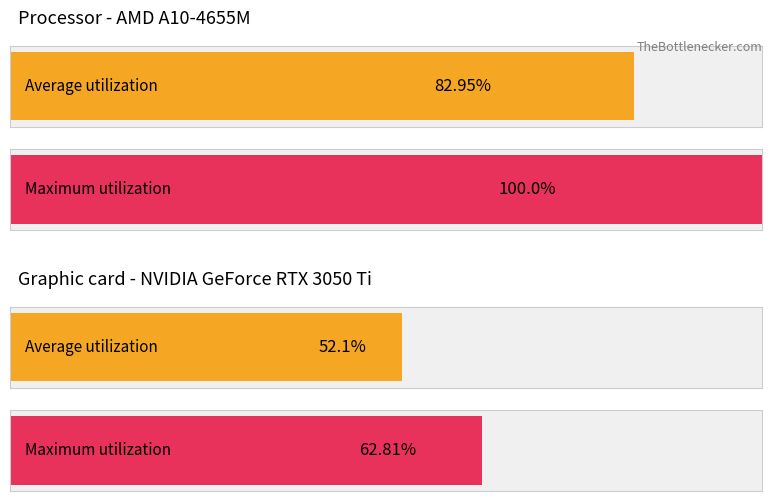

Does the chart contain any negative values?

No